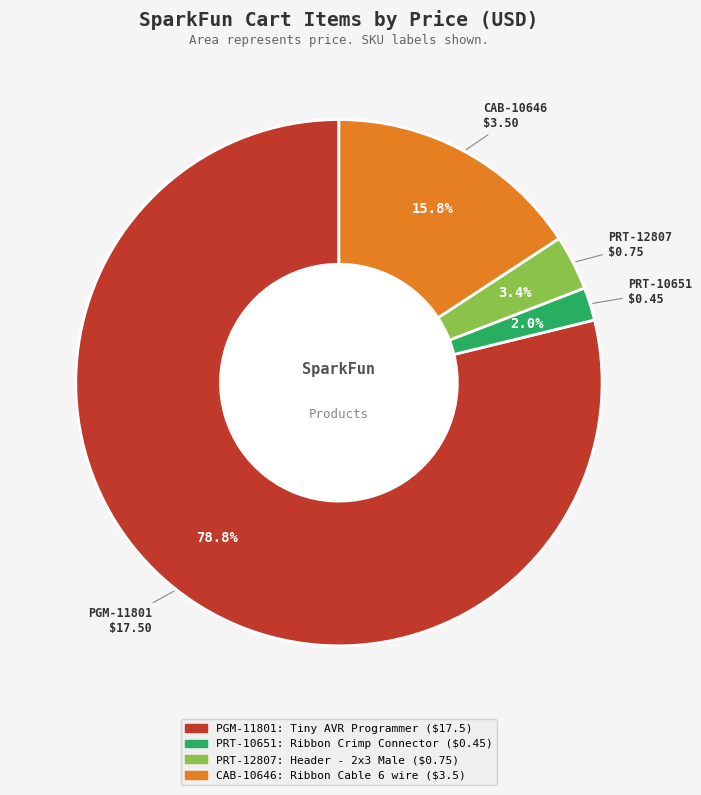

Between PGM-11801 and PRT-10651, which is larger?

PGM-11801